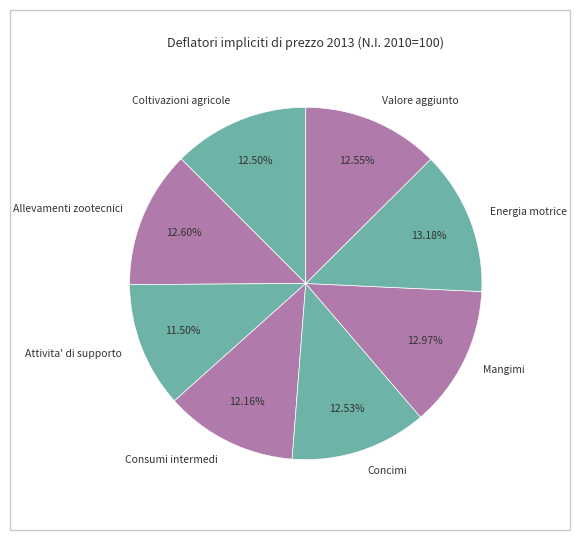

What is the ratio of the value at Coltivazioni agricole to the value at Consumi intermedi?

1.0